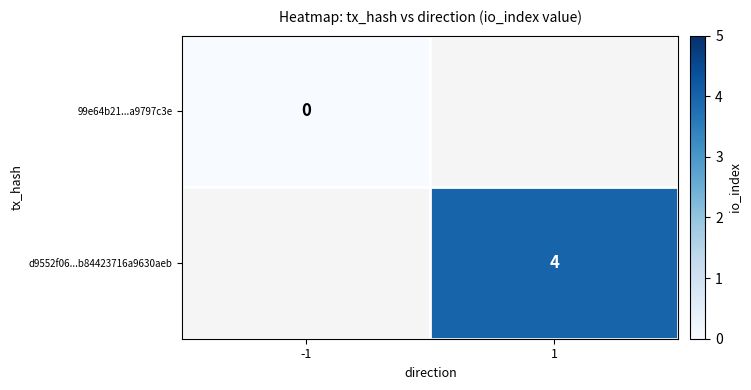

Which label corresponds to the largest value in the chart?

1